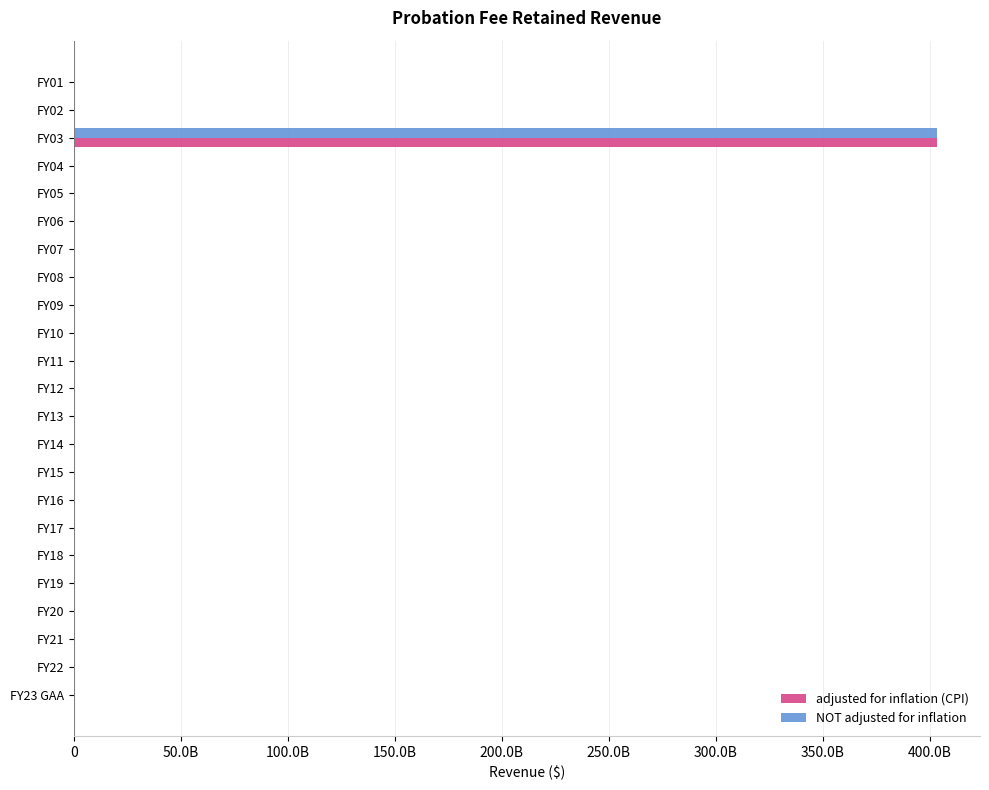

What are all the series names shown in the legend?

adjusted for inflation (CPI), NOT adjusted for inflation